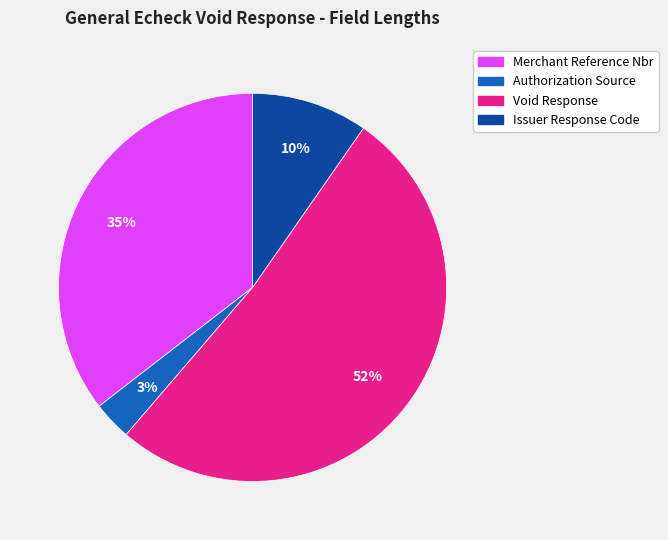

True or false: Merchant Reference Nbr accounts for 49% of the total.

False